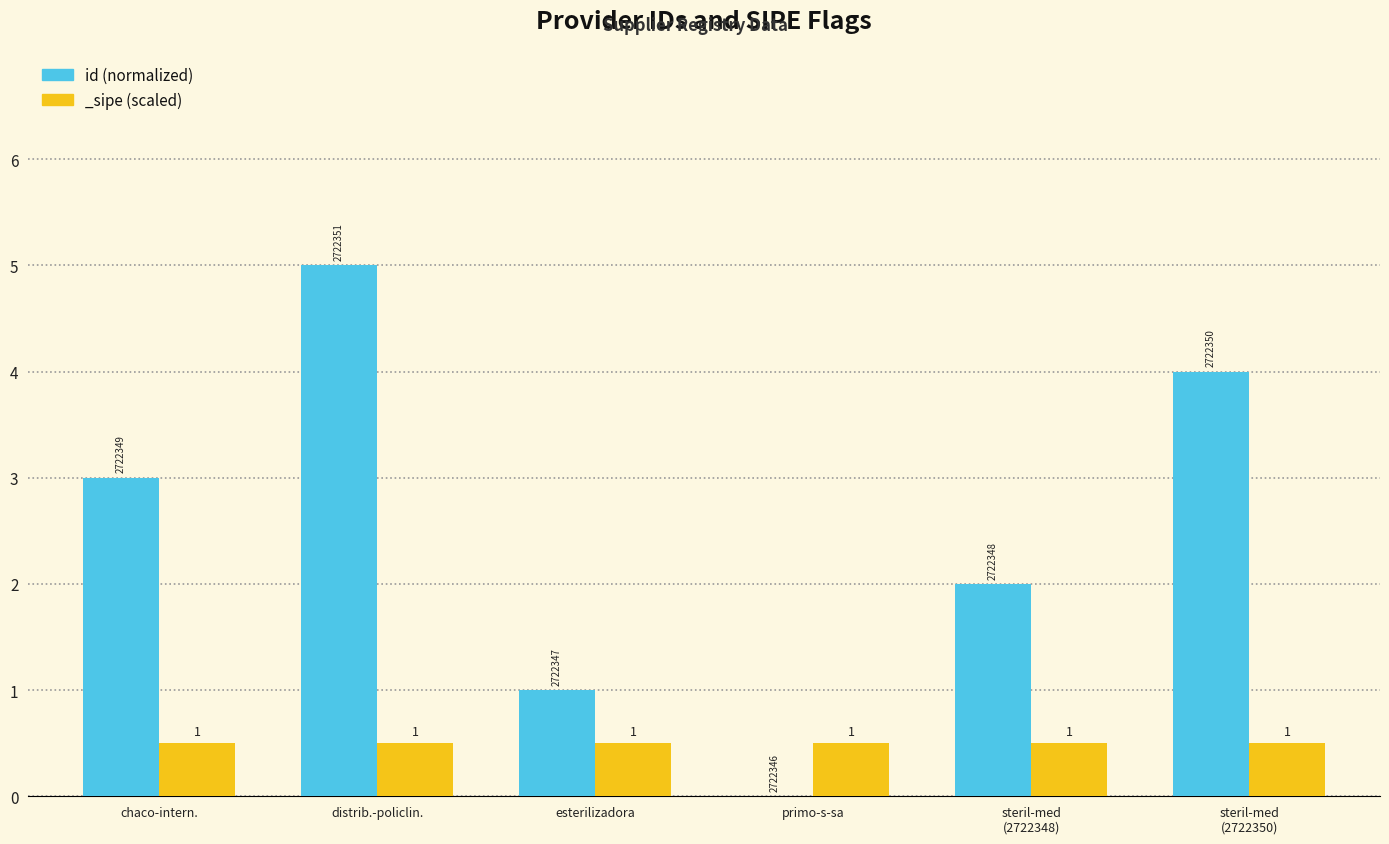

Where does the data first go above 3?

distrib.-policlin.